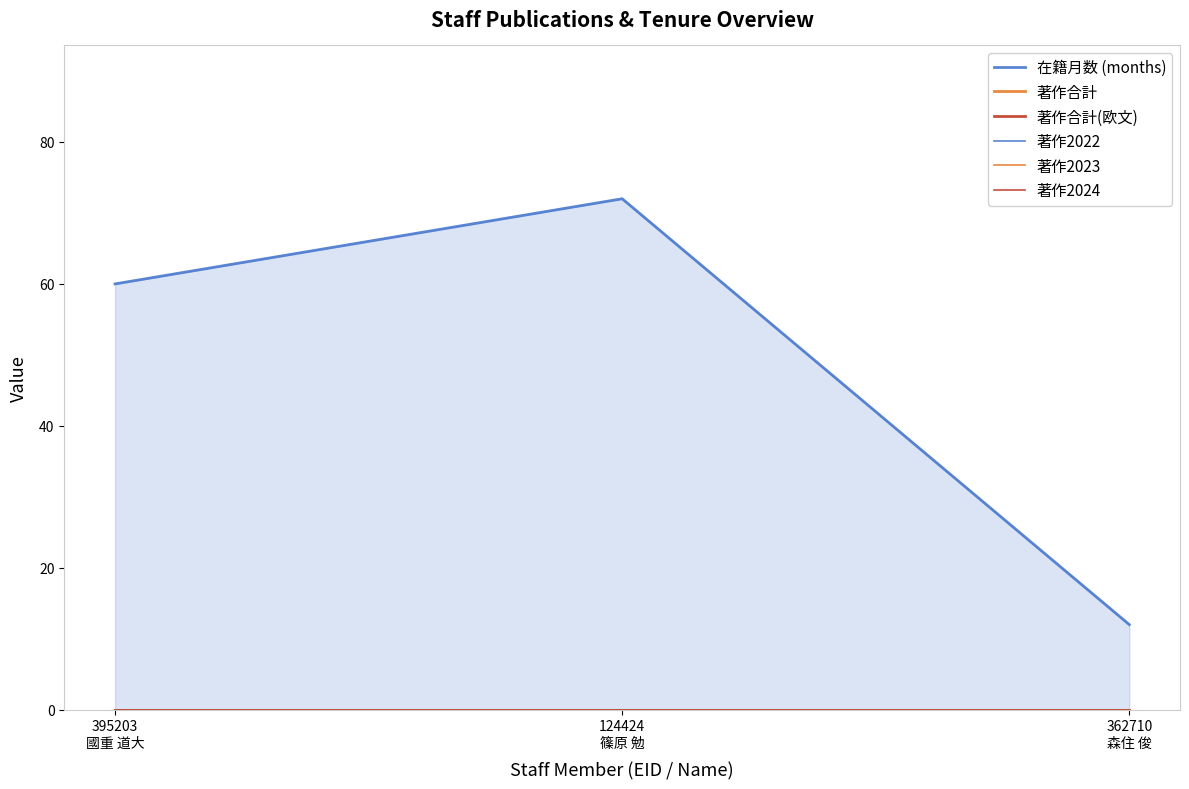

What is the label of the 1st point from the left?

395203
國重 道大